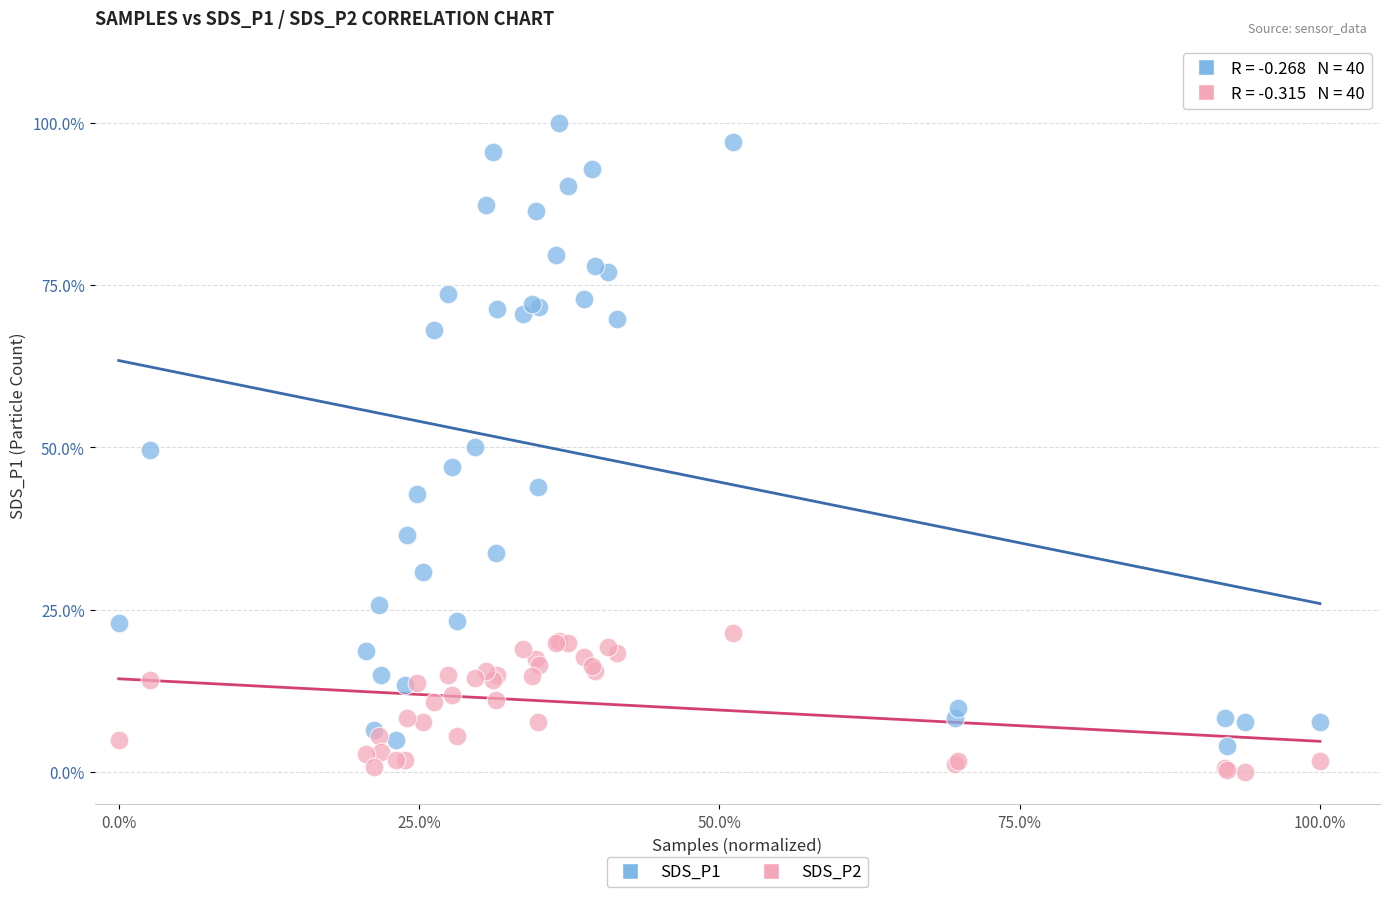

What are all the series names shown in the legend?

SDS_P1, SDS_P2